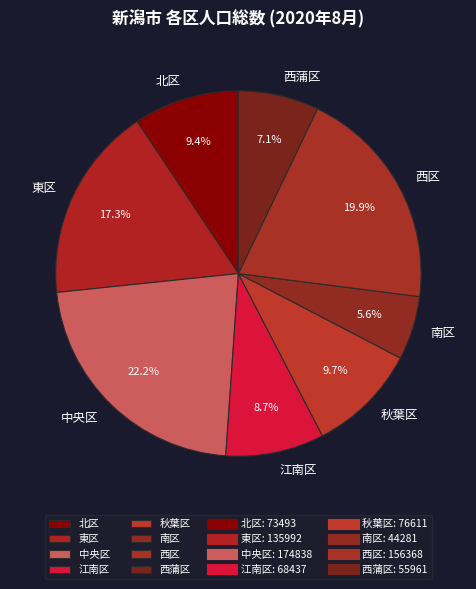

Do 北区 and 西区 together represent more than half of the pie?

No